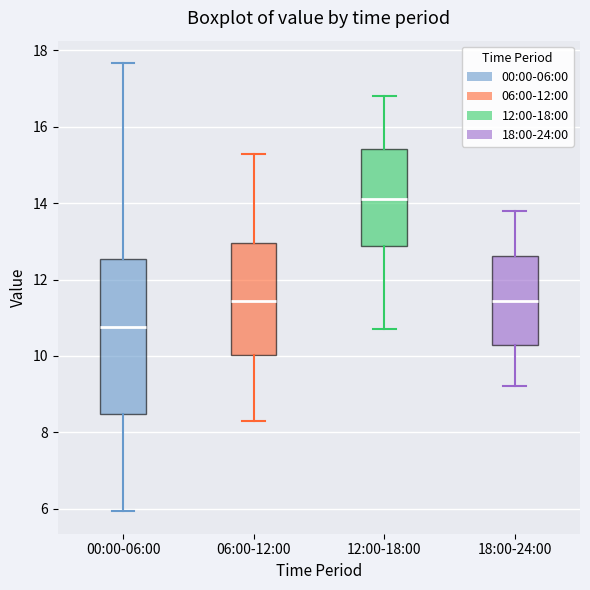

Which box has the highest median line?

12:00-18:00